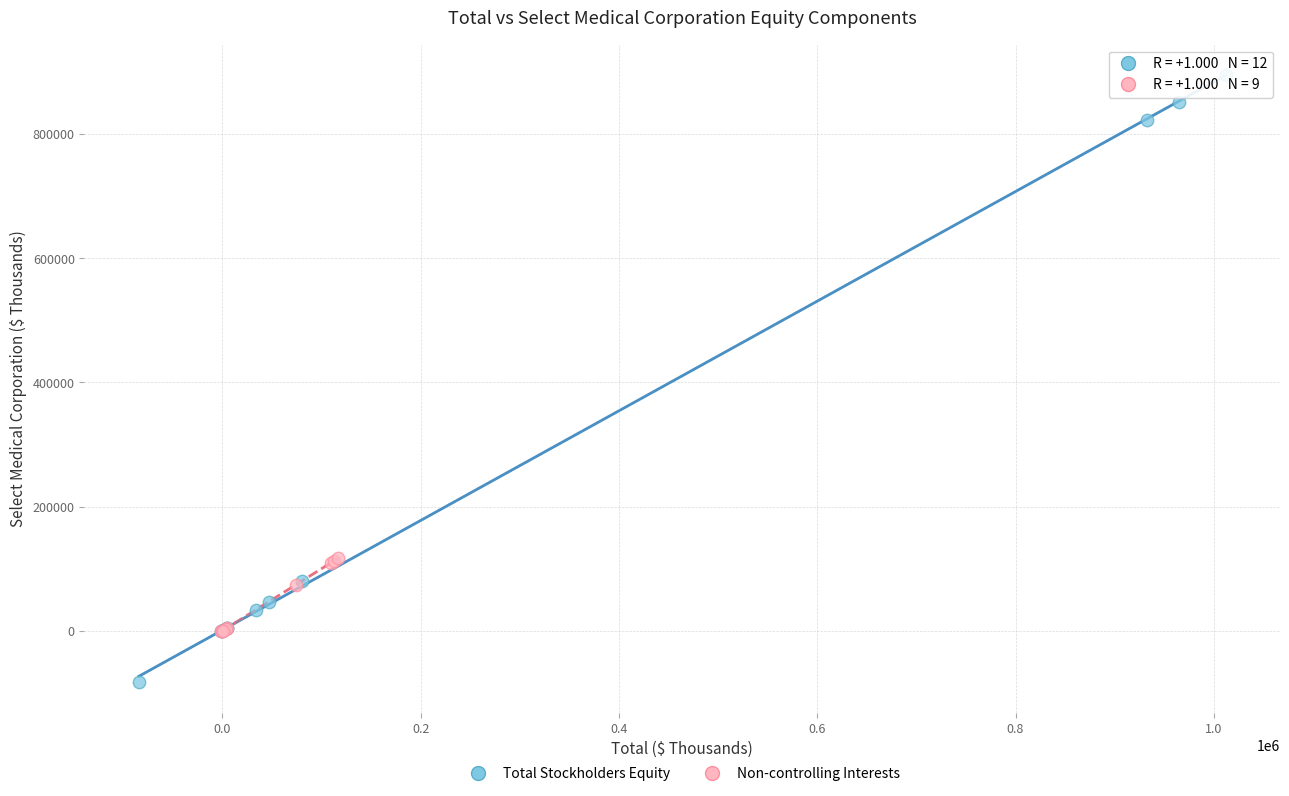

Which series reaches the minimum Y coordinate?

Total Stockholders Equity